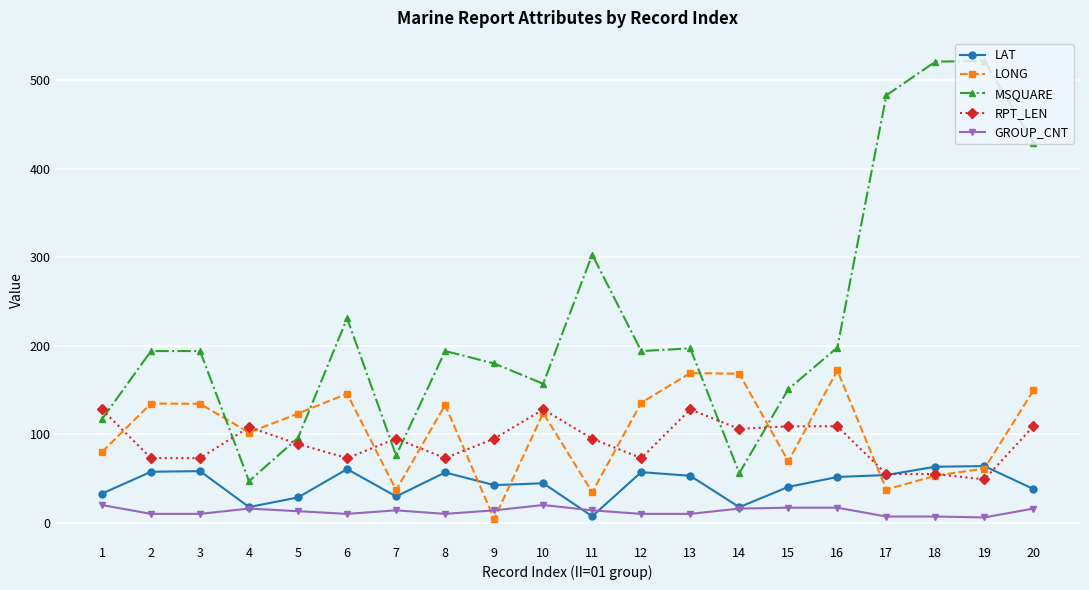

What is the greatest value displayed?

522.0